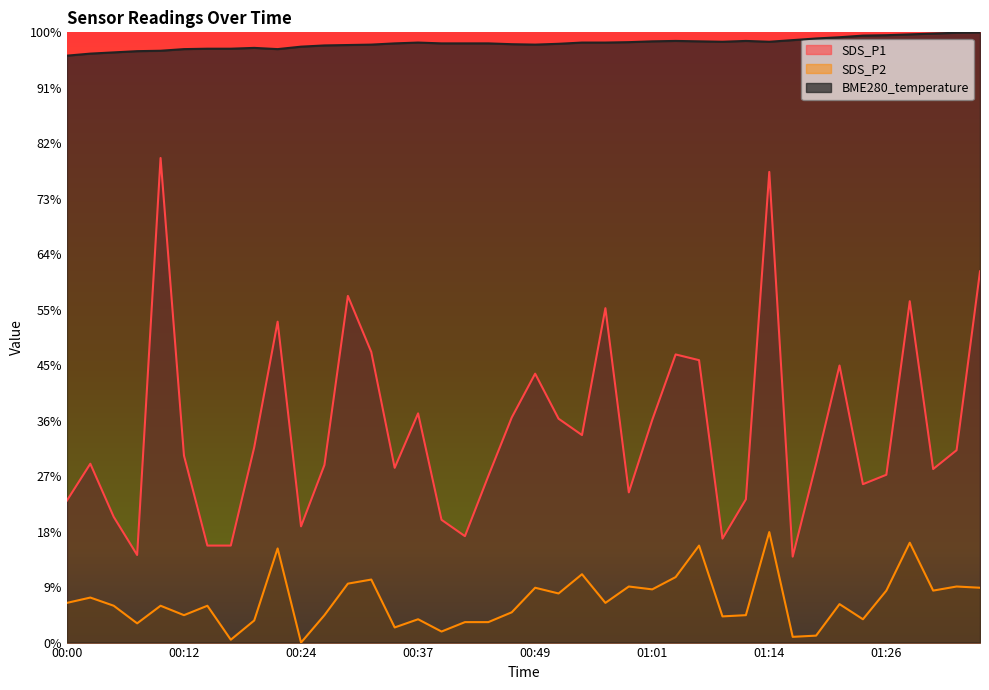

Reading right to left, list all the values displayed in this chart.

SDS_P1: 13.4	6.9	6.3	12.3	6.0	5.7	10.0	6.4	3.1	17.0	5.2	3.7	10.2	10.4	8.0	5.4	12.1	7.5	8.1	9.7	8.1	6.0	3.8	4.4	8.3	6.3	10.5	12.5	6.4	4.2	11.6	7.0	3.5	3.5	6.7	17.5	3.2	4.5	6.4	5.1
SDS_P2: 2.0	2.0	1.9	3.6	1.9	0.8	1.4	0.3	0.2	4.0	1.0	0.9	3.5	2.4	1.9	2.0	1.4	2.5	1.8	2.0	1.1	0.7	0.7	0.4	0.8	0.5	2.3	2.1	1.0	0.0	3.4	0.8	0.1	1.3	1.0	1.3	0.7	1.3	1.6	1.4
BME280_temperature: 22.0	22.0	22.0	21.9	21.9	21.9	21.8	21.8	21.7	21.7	21.7	21.7	21.7	21.7	21.7	21.6	21.6	21.6	21.6	21.6	21.6	21.6	21.6	21.6	21.6	21.6	21.6	21.5	21.5	21.5	21.4	21.4	21.4	21.4	21.4	21.3	21.3	21.3	21.2	21.2